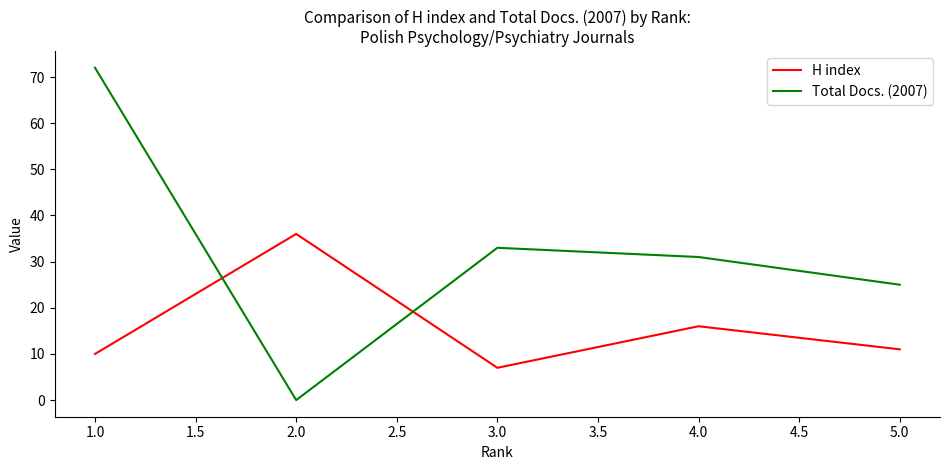

The value of Total Docs. (2007) at 4.0 is 51. True or false?

False